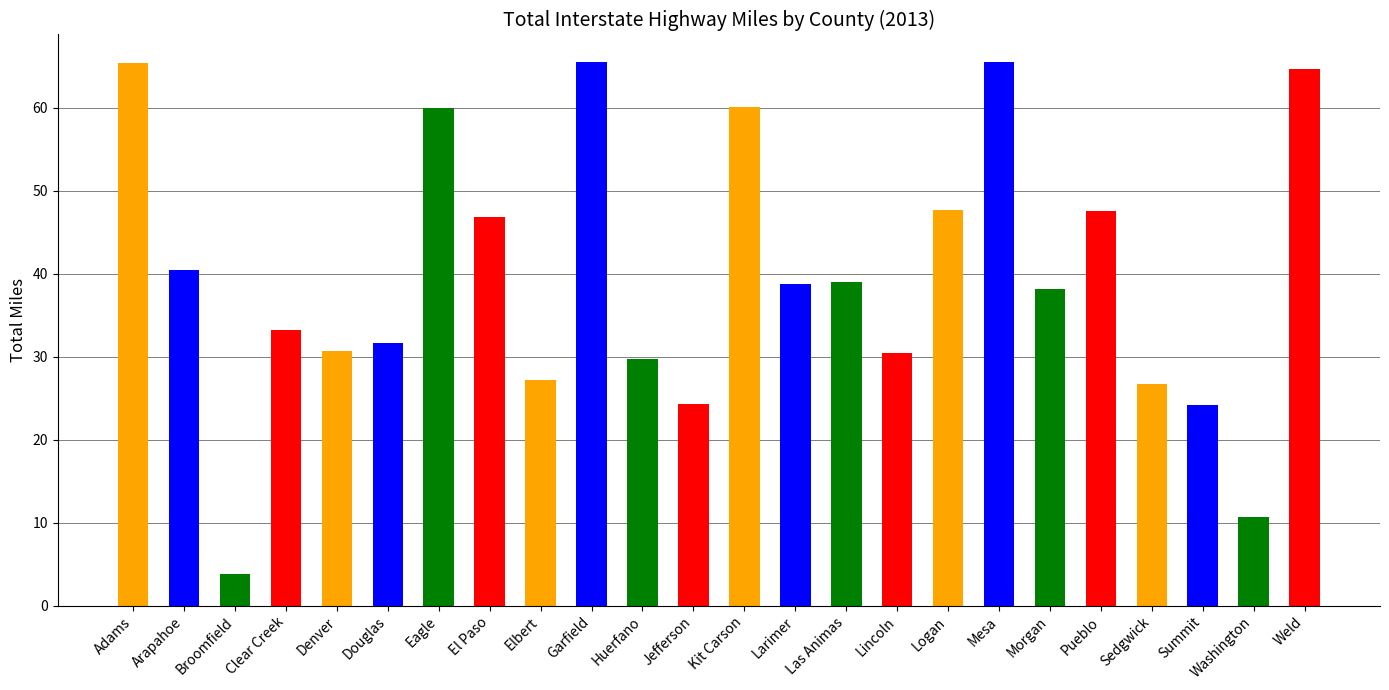

What is the ratio of the value at El Paso to the value at Eagle?

0.8